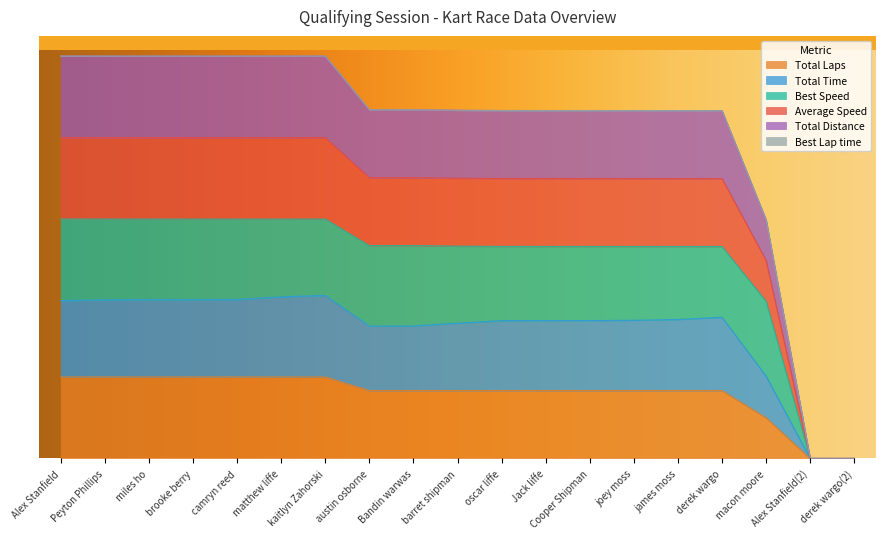

Does the chart display data point markers on the line(s)?

No